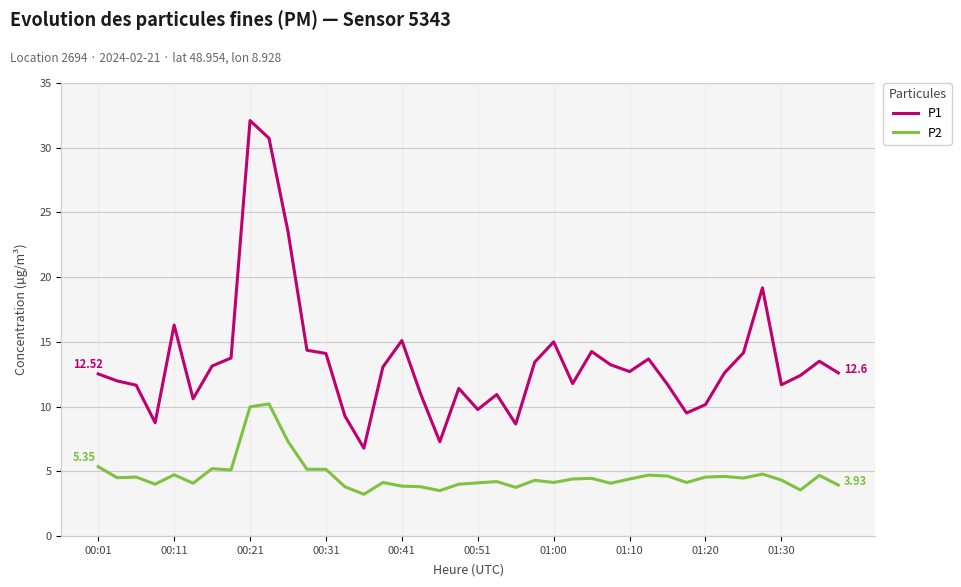

Rank the series by their average value, from highest to lowest.

P1, P2